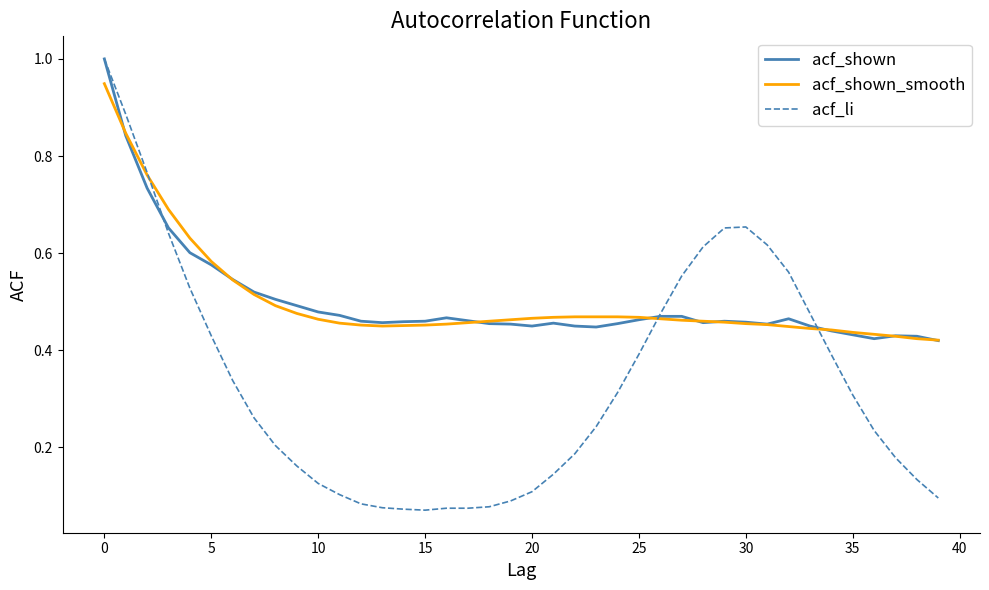

What is the greatest value displayed?

1.0